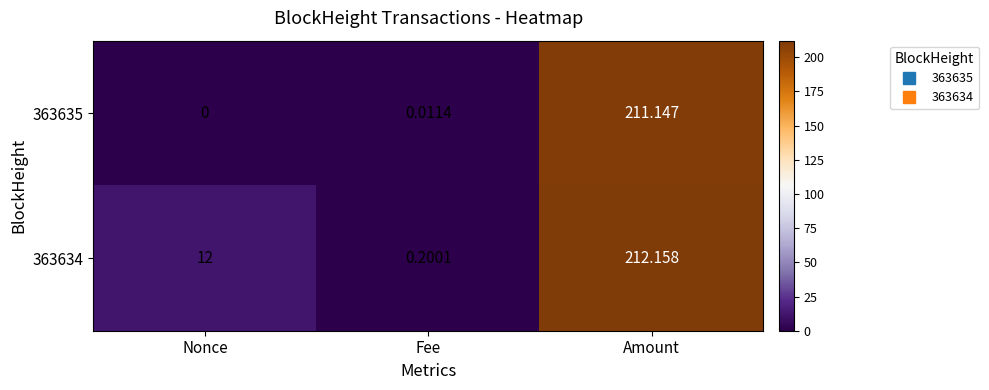

Rank the series by their maximum value, from highest to lowest.

363634, 363635